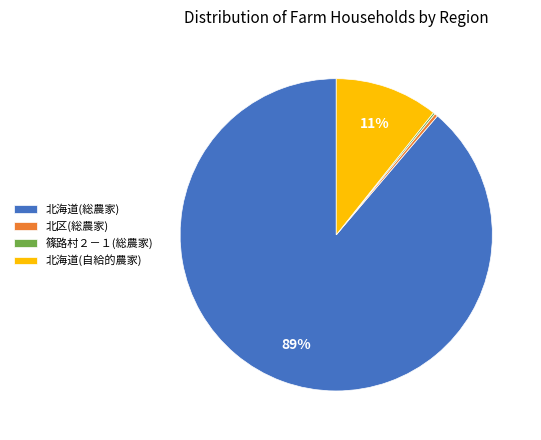

Does any single category account for the majority?

Yes